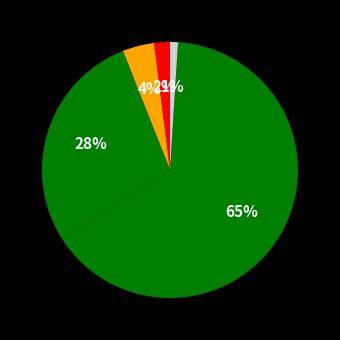

How many segments does this pie chart have?

5